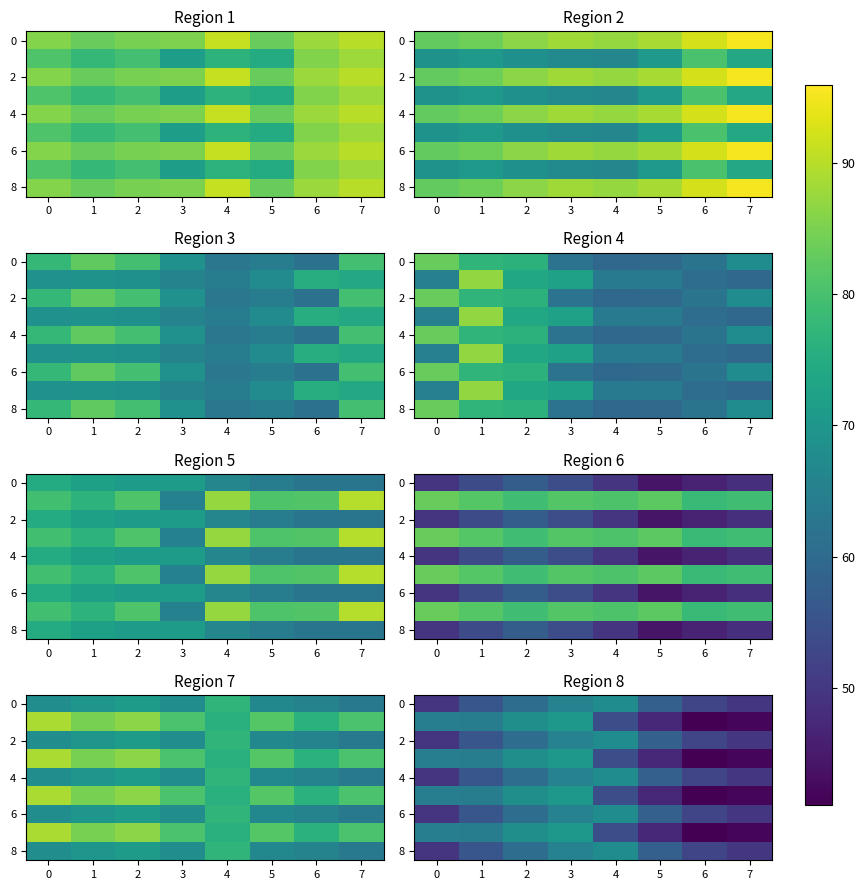

What is the spread (max minus min) of values at 4?

13.5